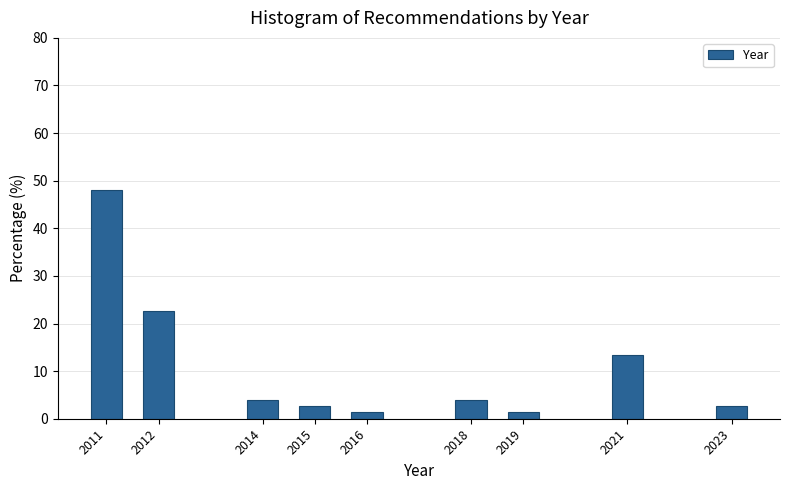

Reading left to right, list all the values displayed in this chart.

2011=48.0	2012=22.7	2014=4.0	2015=2.7	2016=1.3	2018=4.0	2019=1.3	2021=13.3	2023=2.7